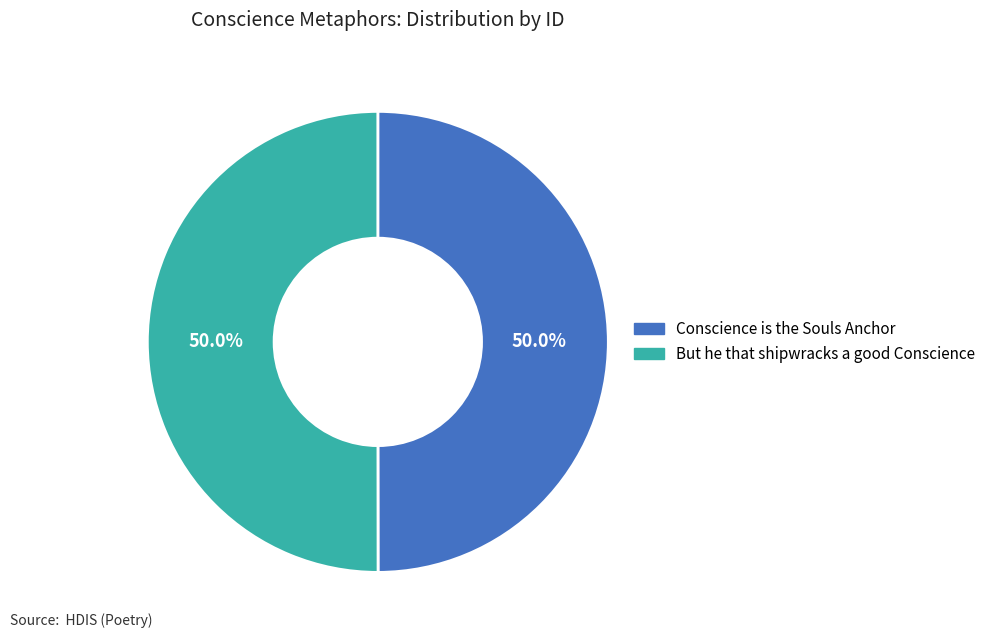

To the nearest percent, what is the combined percentage of Conscience is the Souls Anchor and But he that shipwracks a good Conscience?

100%